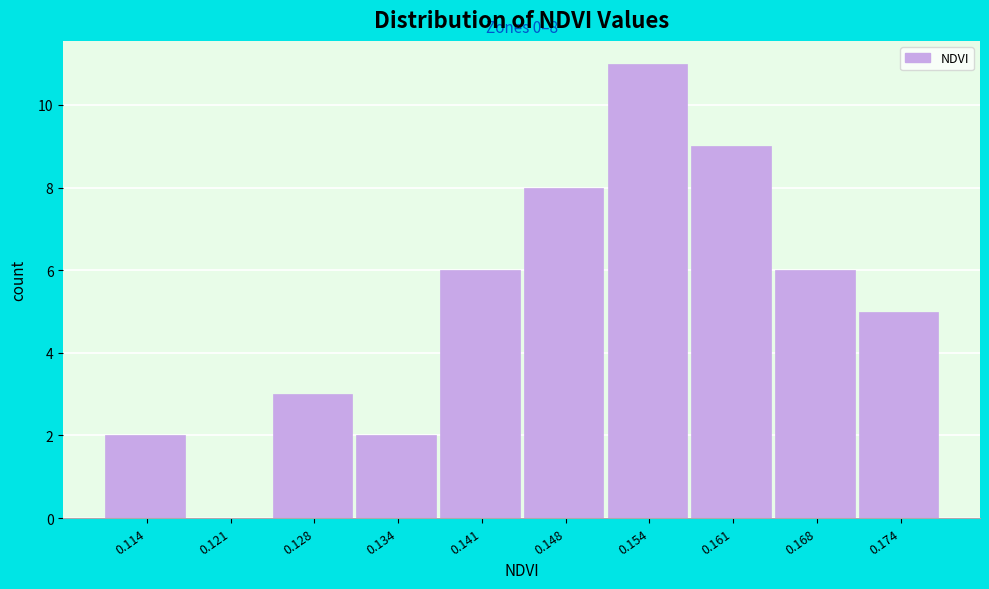

Which range on the x-axis has the tallest bar?

0.151 to 0.158